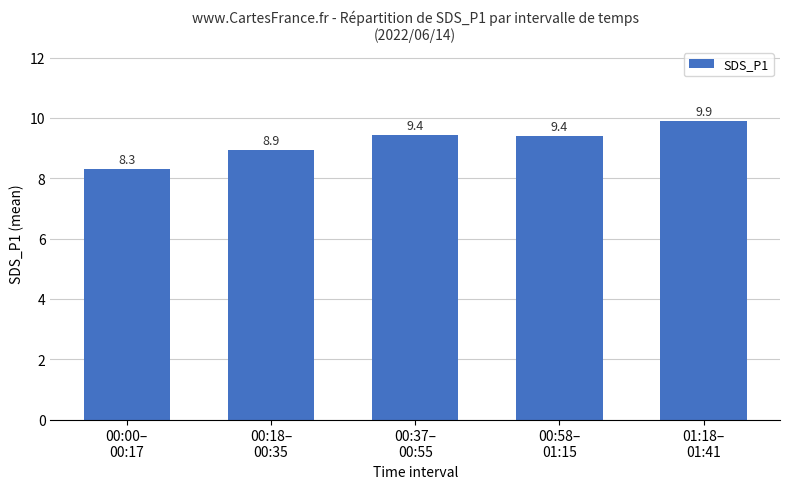

How many bars are there in total?

5